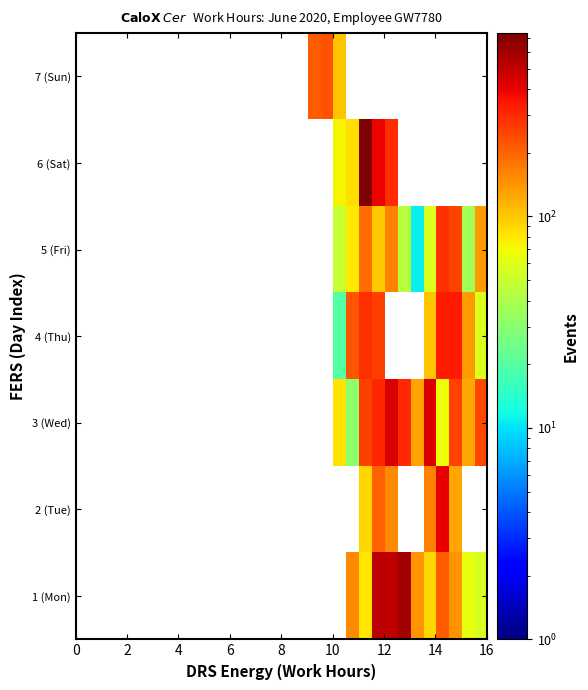

How many positive values does the 6 (Sat) series have?

5